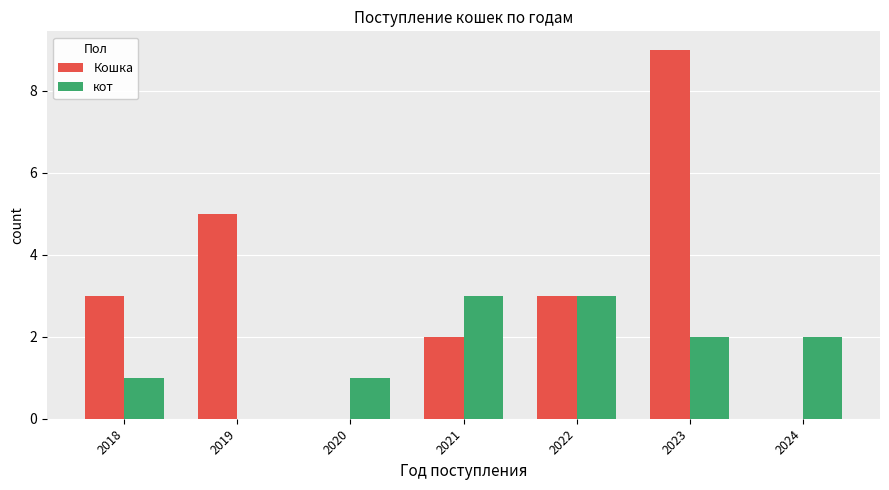

Is the value of кот at 2021 greater than the value of Кошка at 2020?

Yes